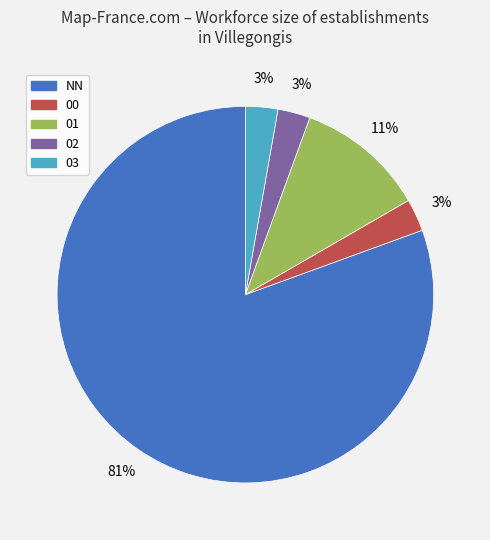

Is the sum of 02 and 00 greater than half?

No